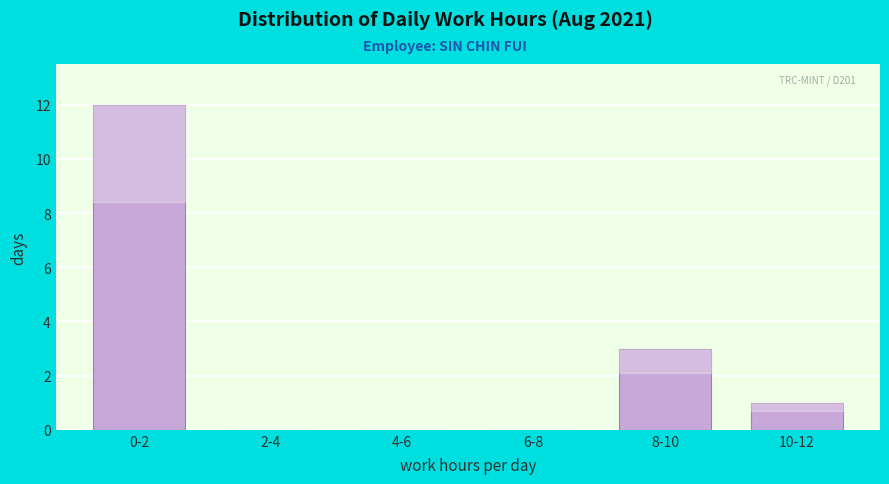

Reading left to right, what are all the values shown in this chart?

0-2=12	2-4=0	4-6=0	6-8=0	8-10=3	10-12=1